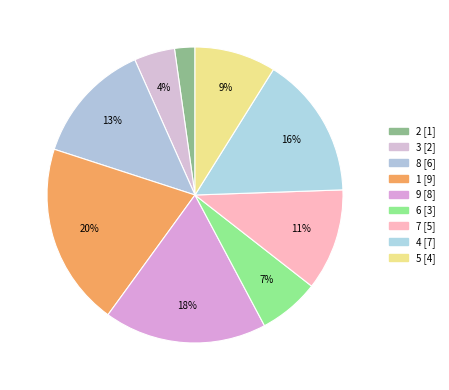

To the nearest percent, what is the combined percentage of 2 and 5?

11%